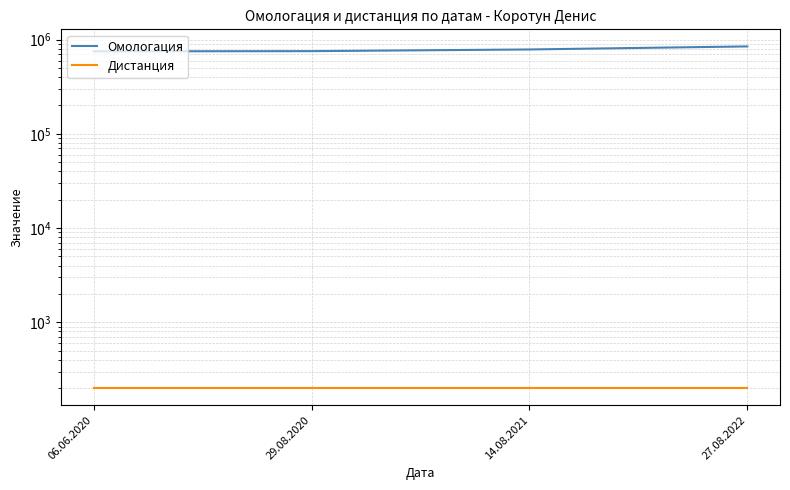

What position from the right is 29.08.2020?

3